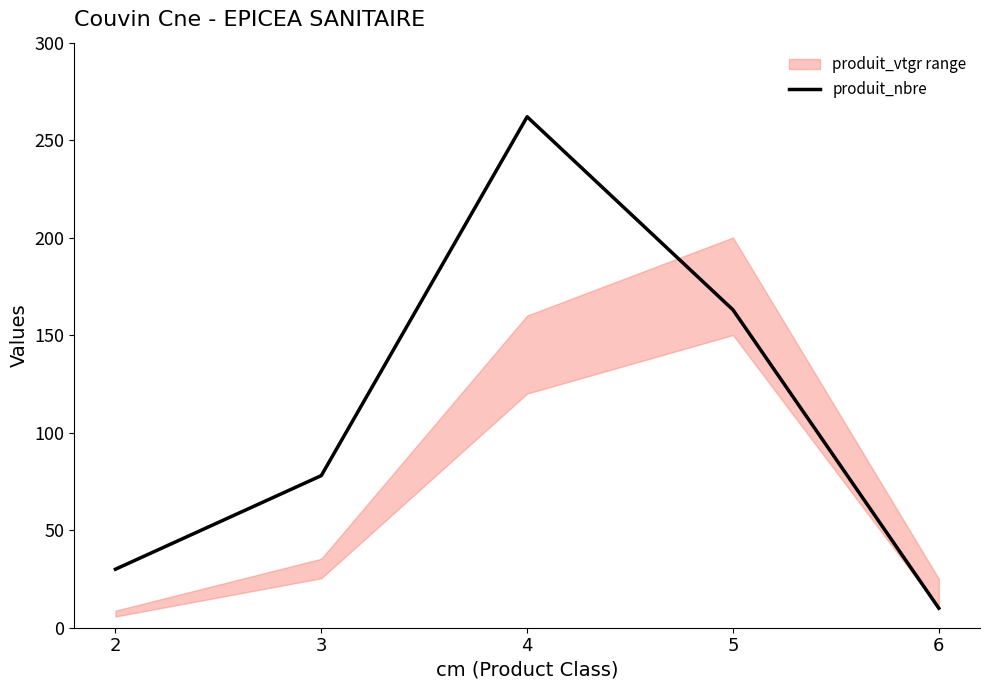

What is the greatest value displayed?

262